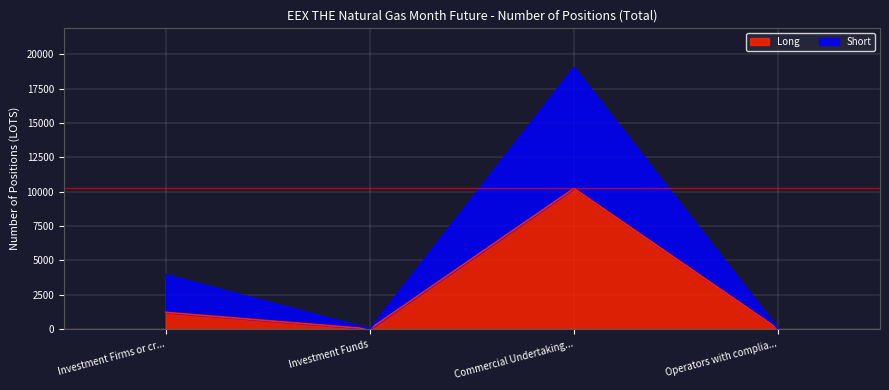

At which category does Short reach its first local valley?

Investment Funds